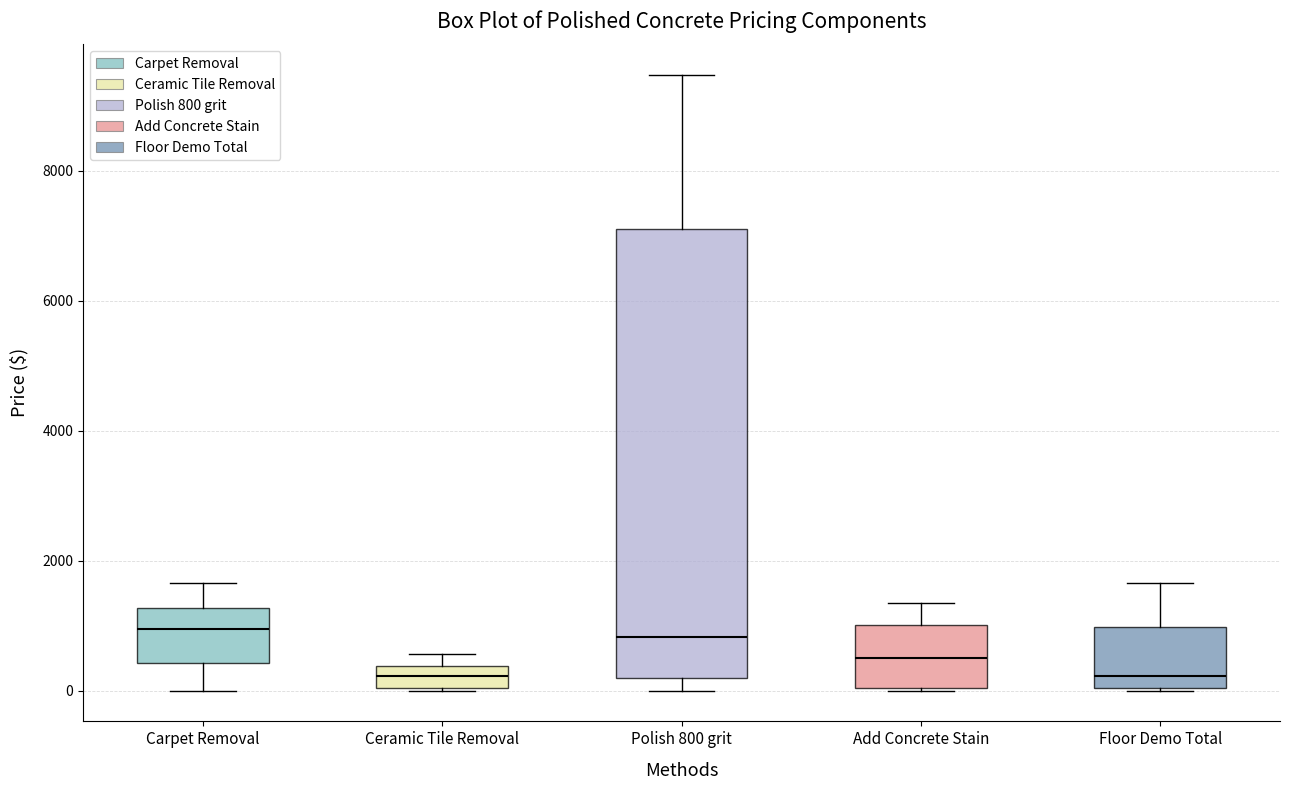

Reading left to right, transcribe this box plot: for each box, give where its median line is, the range the box spans, and where its two whiskers end, as read against the y-axis. The values are not printed on the chart, so give them approximately, as read against the axis.

Carpet Removal: median 1000, box 400 to 1200, whiskers 0 to 1600
Ceramic Tile Removal: median 200, box 0 to 400, whiskers 0 to 600
Polish 800 grit: median 800, box 200 to 7200, whiskers 0 to 9400
Add Concrete Stain: median 400, box 0 to 1000, whiskers 0 to 1400
Floor Demo Total: median 200, box 0 to 1000, whiskers 0 to 1600